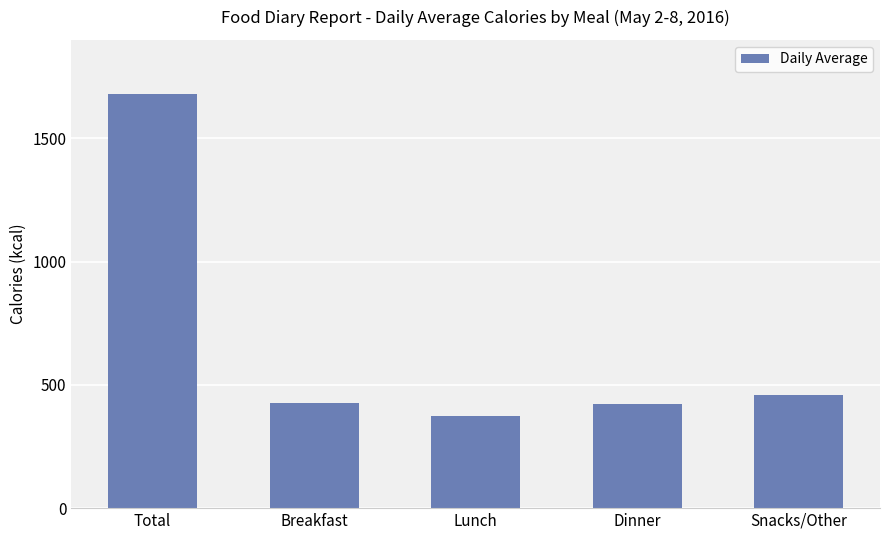

Count the number of data series in this chart.

1